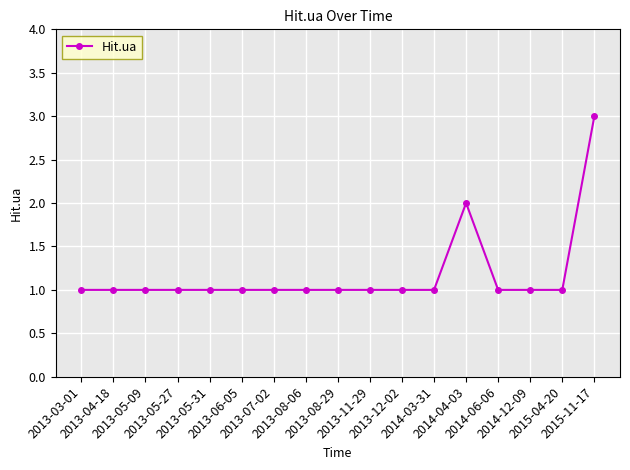

What is the sum of all values?

20